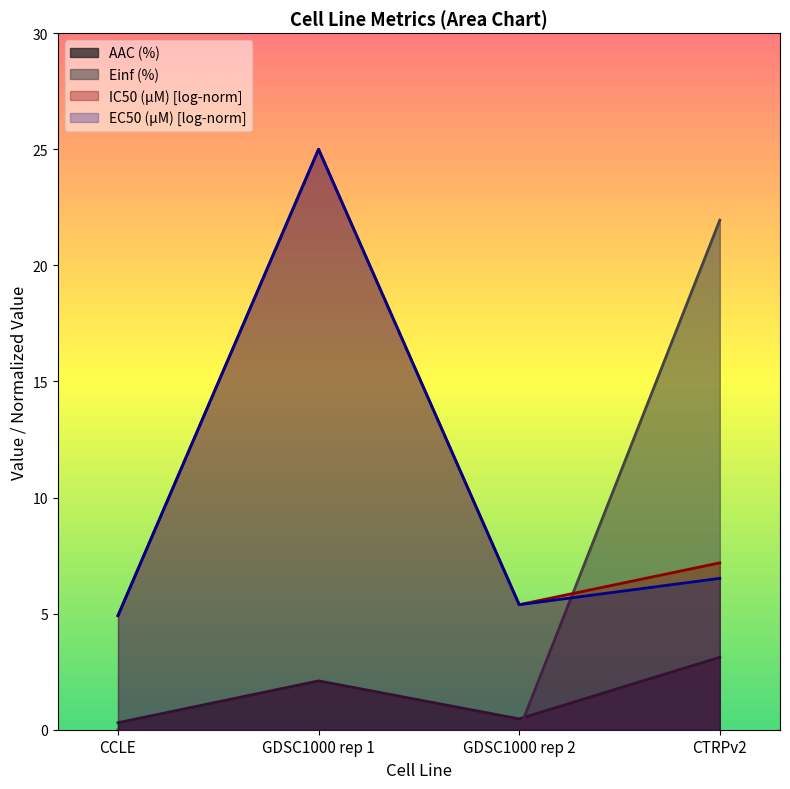

What is the average value of the EC50 (µM) series?

10.6